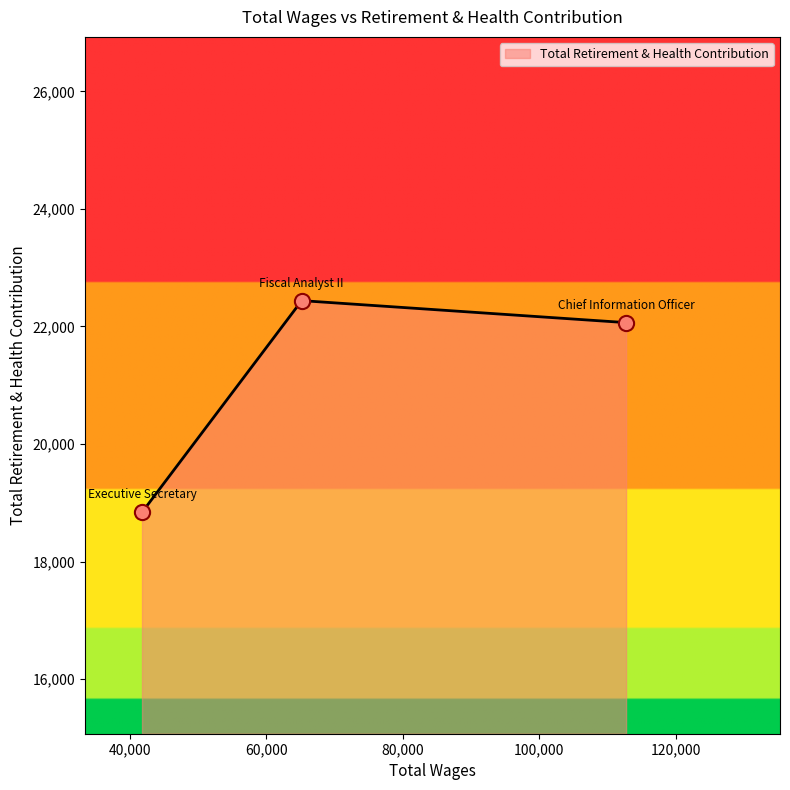

What is the maximum value shown in the chart?

22439